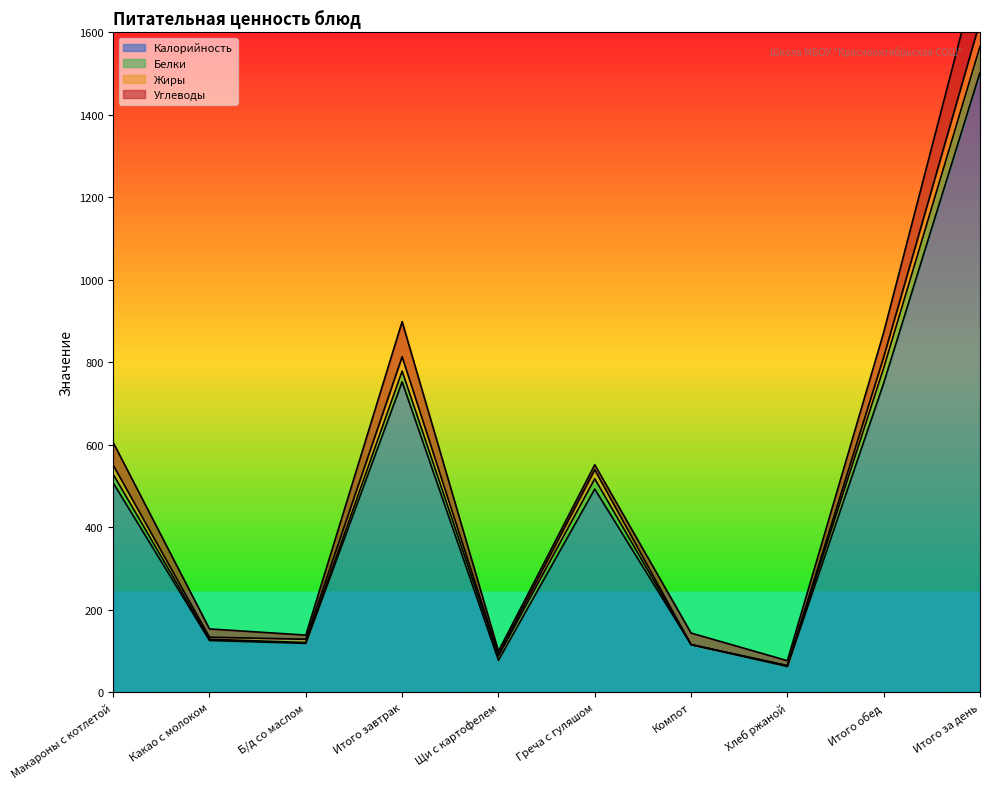

The value of Калорийность at Греча с гуляшом is 493. True or false?

True